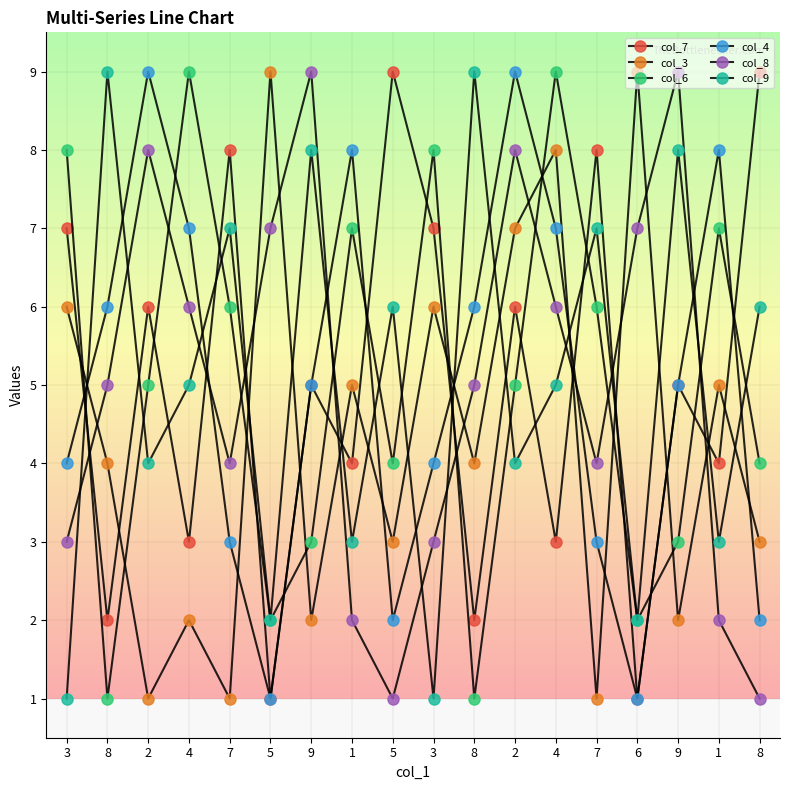

How many categories are shown in the chart?

18